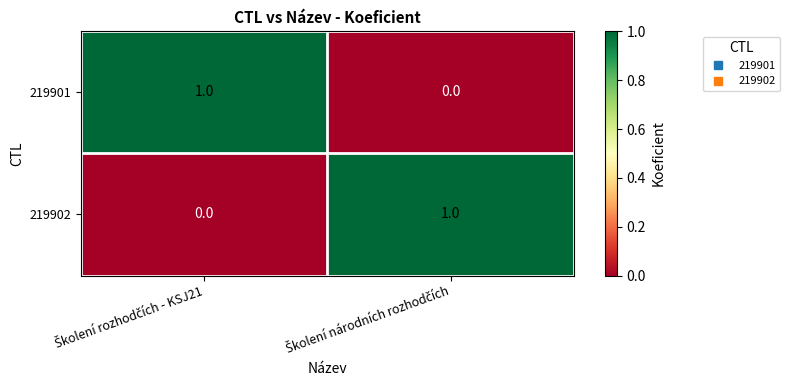

Reading right to left, what are all the values shown in this chart?

219901: 0	1
219902: 1	0